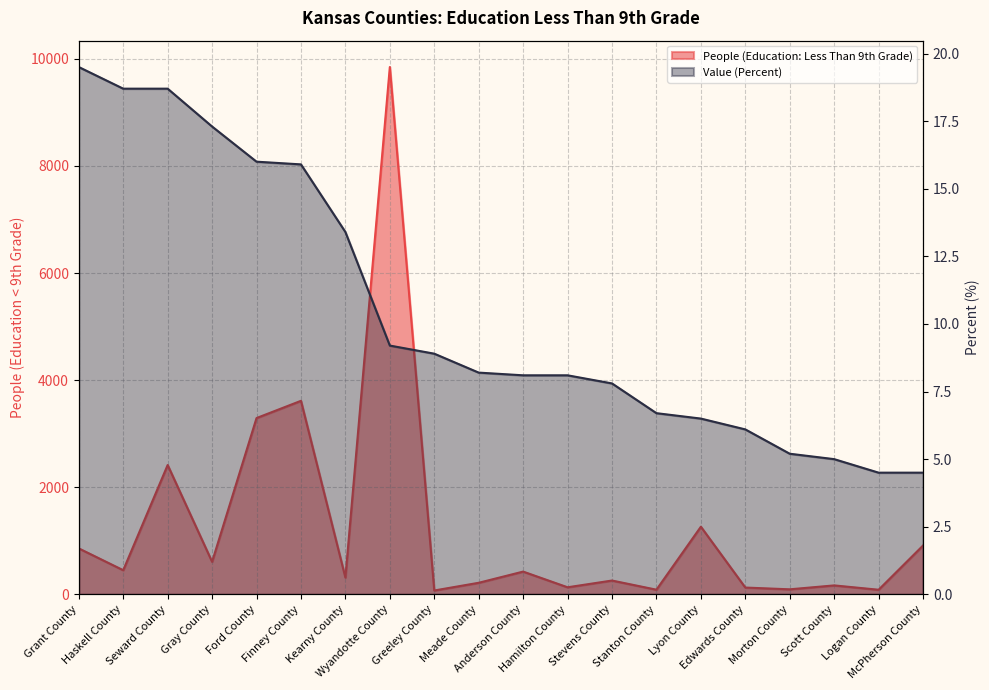

Does the chart display data point markers on the line(s)?

No